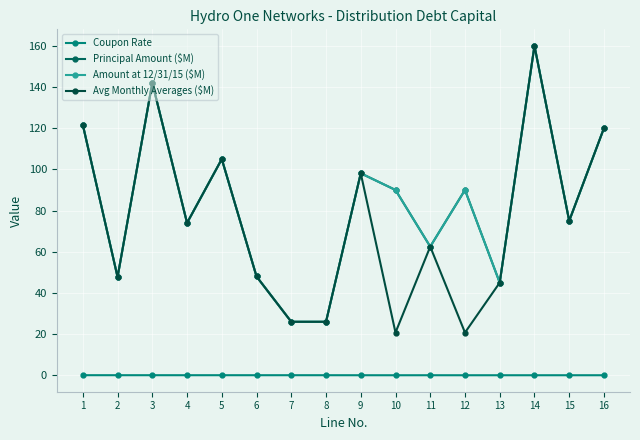

True or false: Avg Monthly Averages ($M) has a value of 9.9 at 12.

False